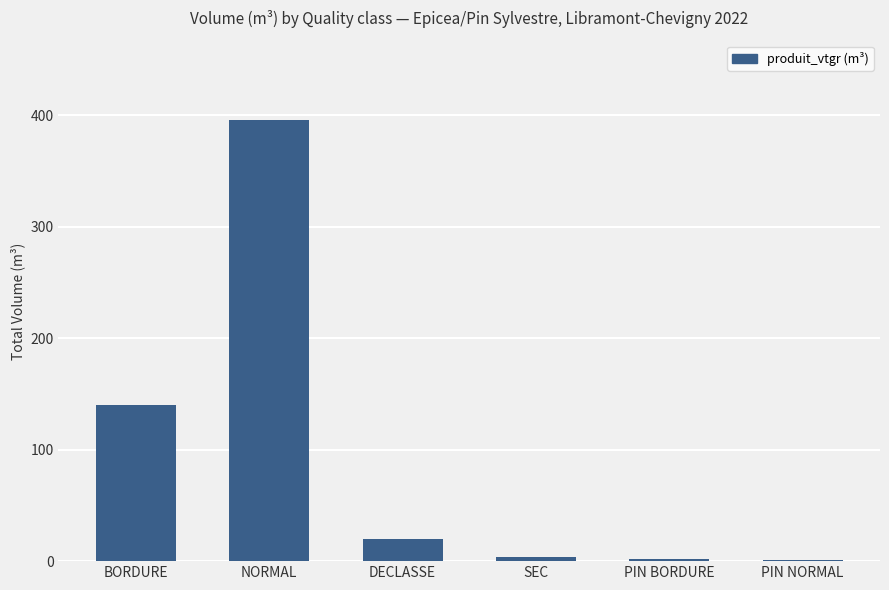

What is the minimum value shown in the chart?

1.4